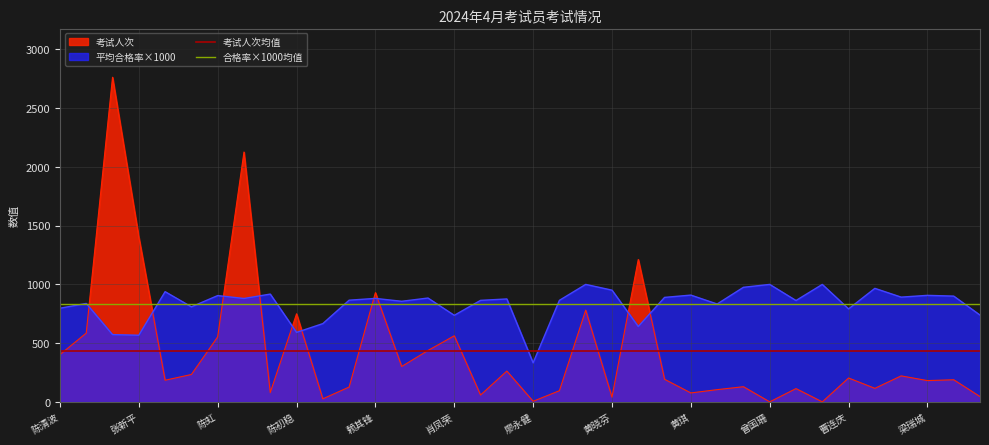

Which category has the lowest value in the 平均合格率×1000 series?

廖永健